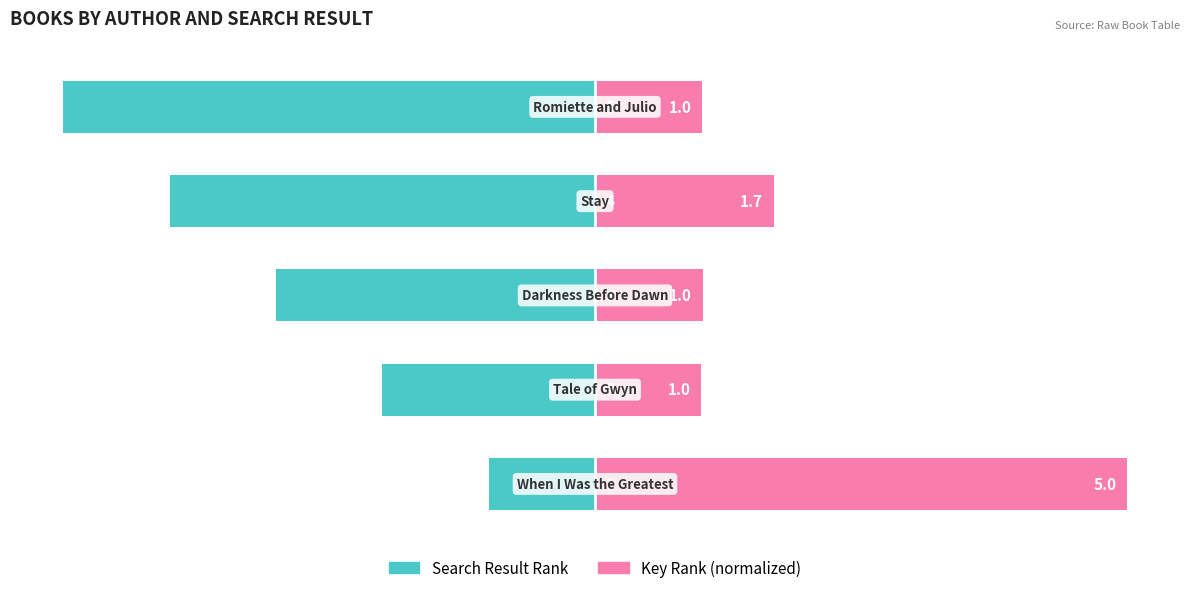

Which series changed the most between 0 and 4?

Search Result Rank